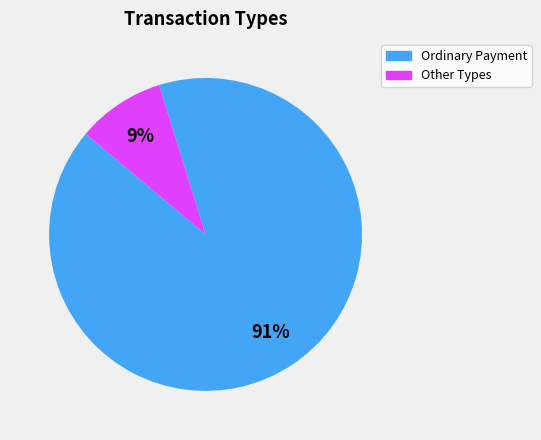

To the nearest percent, what portion does Ordinary Payment represent?

91%